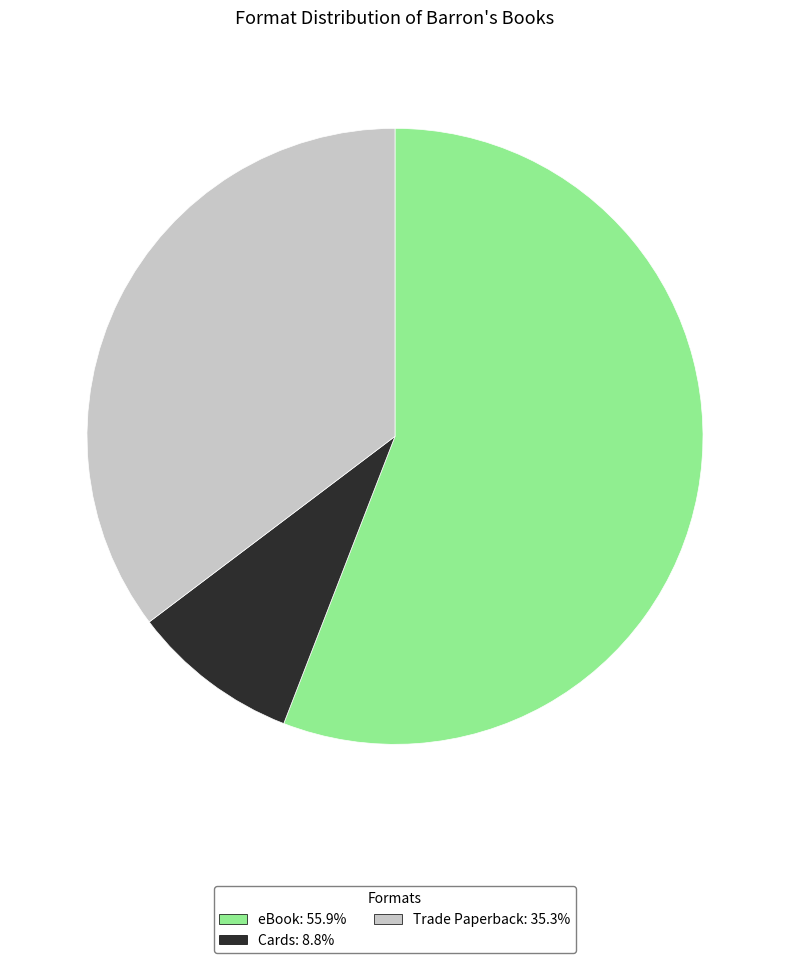

What is the largest slice in the pie chart?

eBook